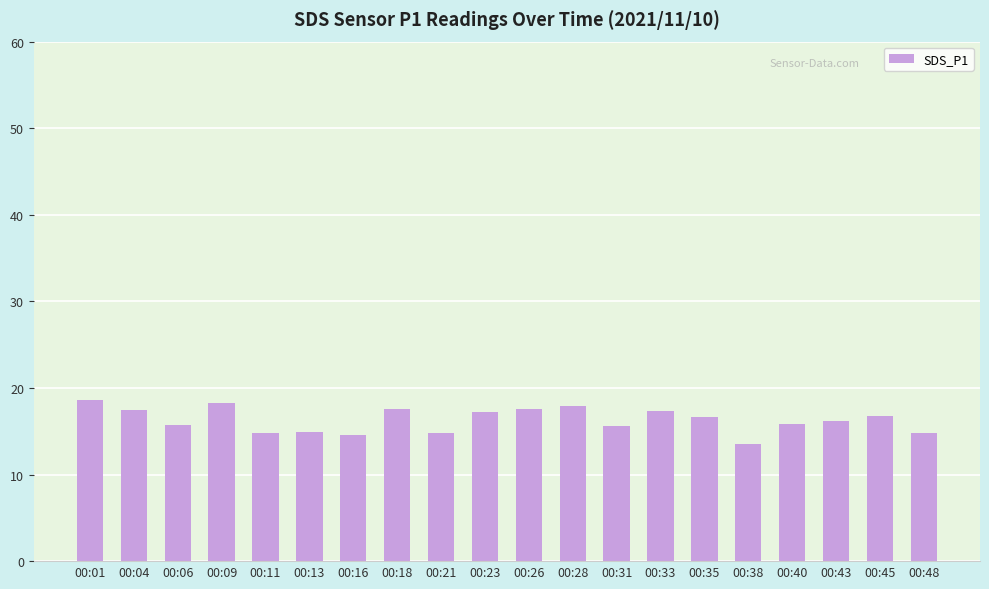

The chart shows a value of 16.1 at 00:43. True or false?

True